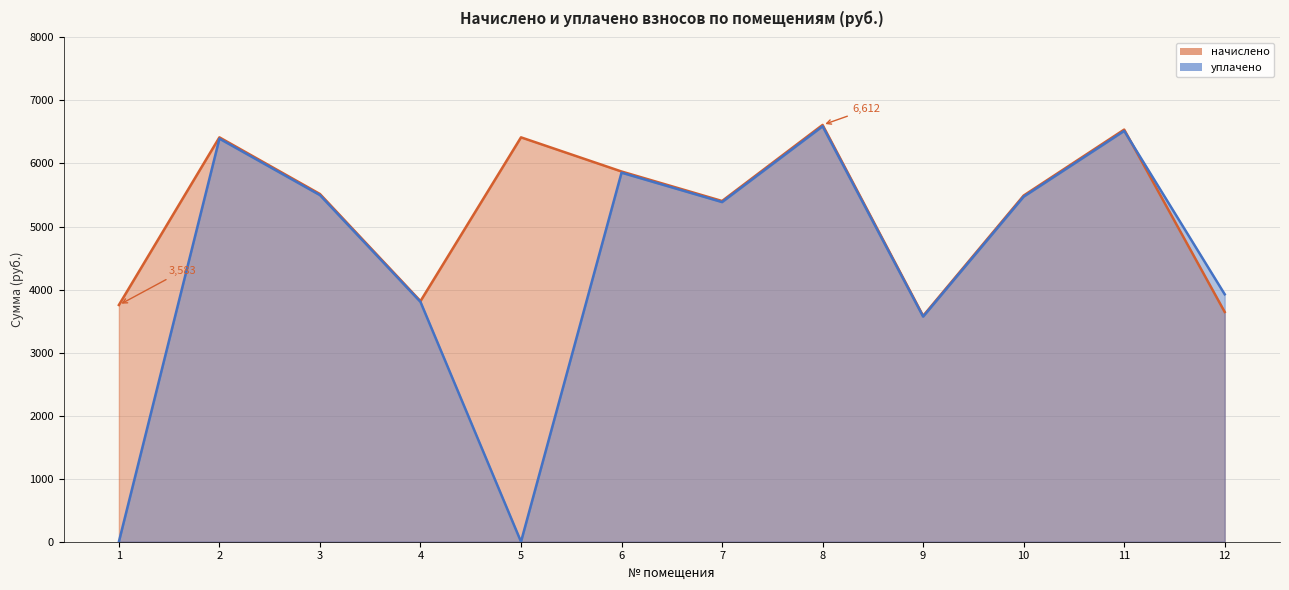

At which category does уплачено reach its first local valley?

5